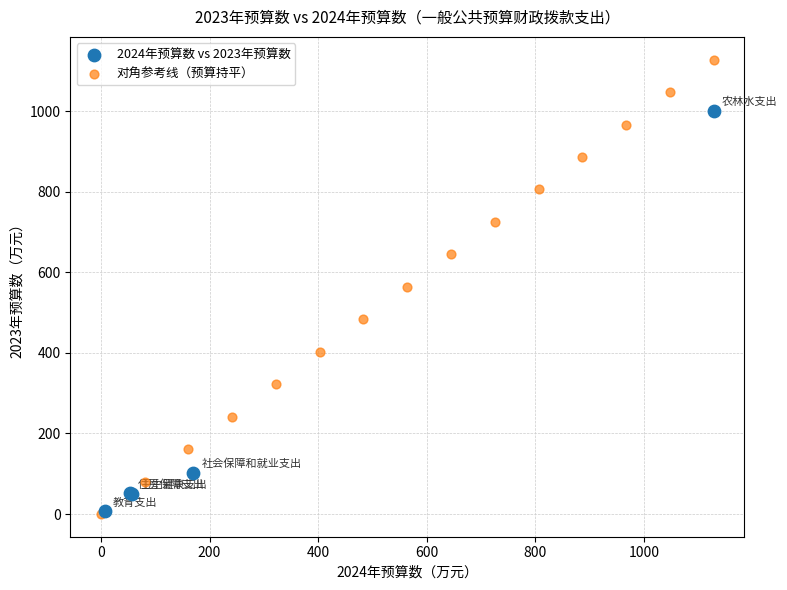

Which series contains the highest Y value?

对角参考线（预算持平）